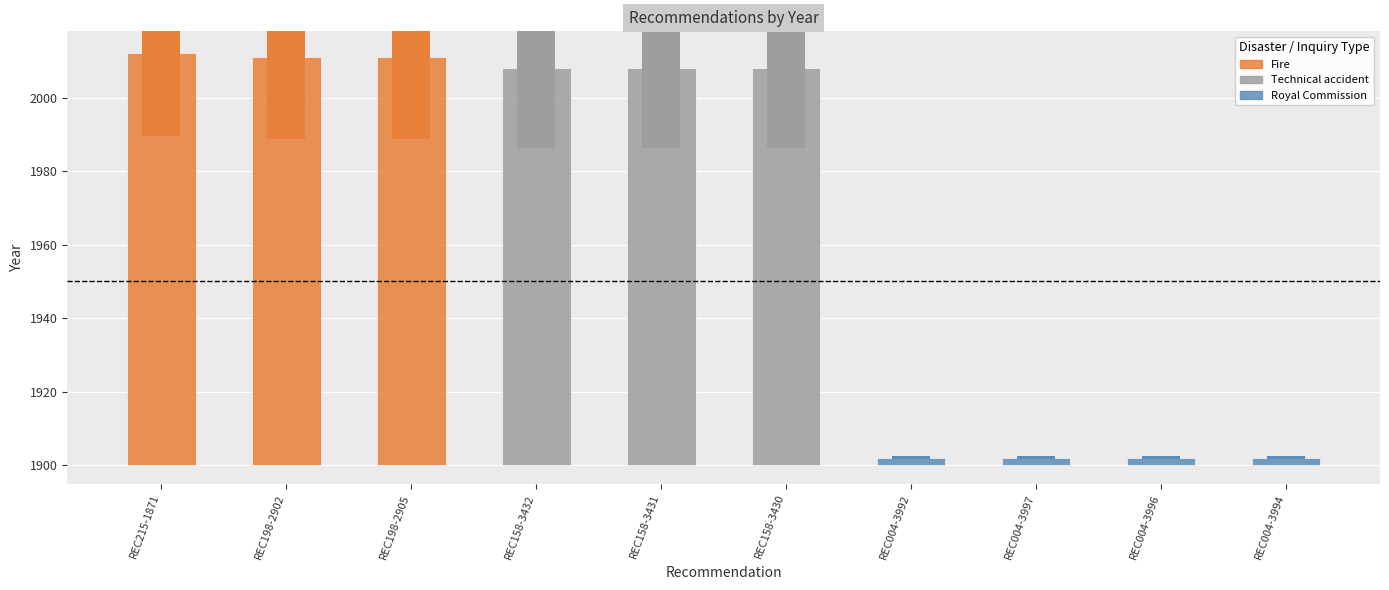

Reading left to right, transcribe all the data shown in this chart.

112	111	111	108	108	108	2	2	2	2